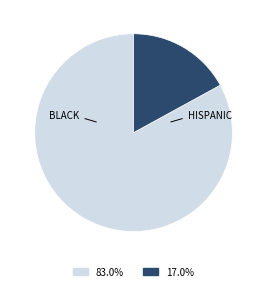

Is there any slice that represents more than half of the pie?

Yes